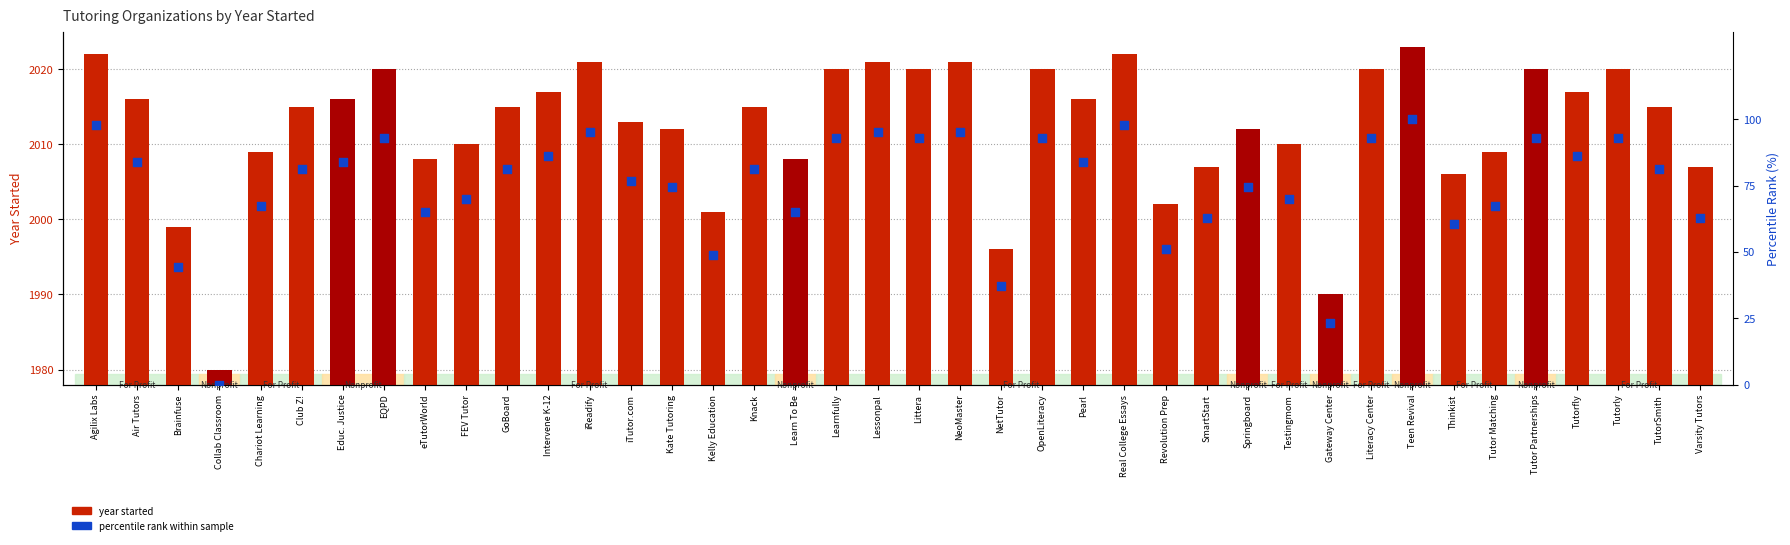

Which series contains the highest Y value?

year started